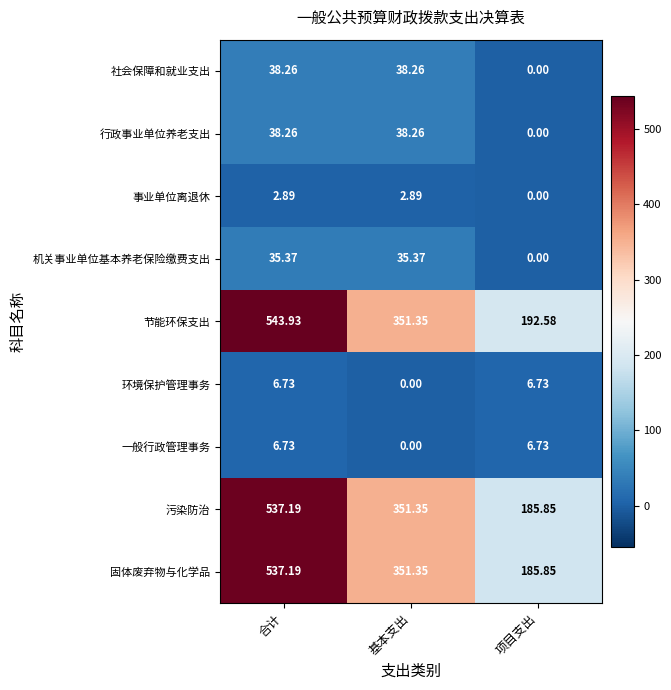

Which category has the lowest value in the 事业单位离退休 series?

项目支出